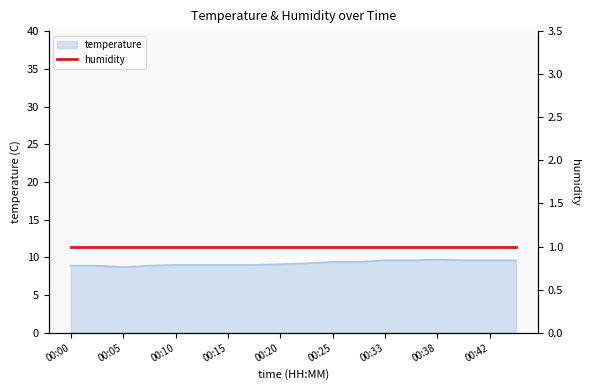

Reading left to right, what are all the values shown in this chart?

8.9	8.9	8.7	8.9	9.0	9.0	9.0	9.0	9.1	9.2	9.4	9.4	9.6	9.6	9.7	9.6	9.6	9.6